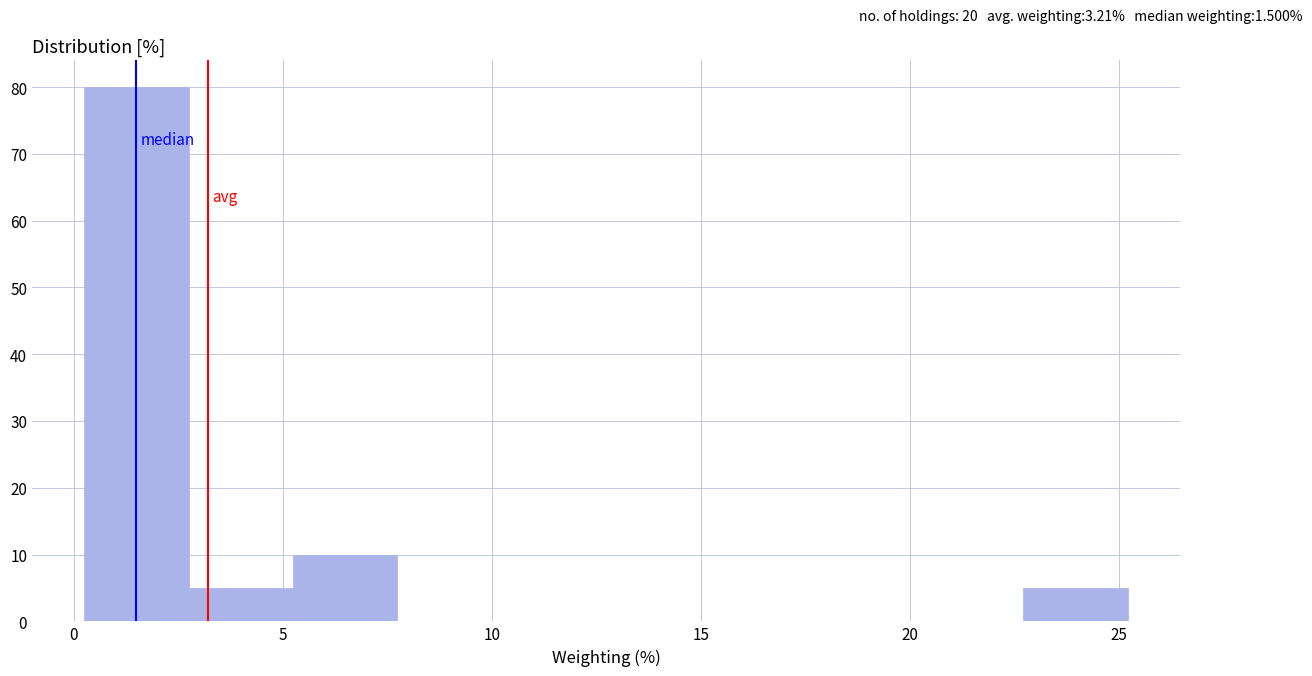

How tall is the bar that spans 22.5 to 25.0 on the x-axis? Neither the bar edges nor the heights are printed on the chart, so give them approximately, as read against the axes.

5